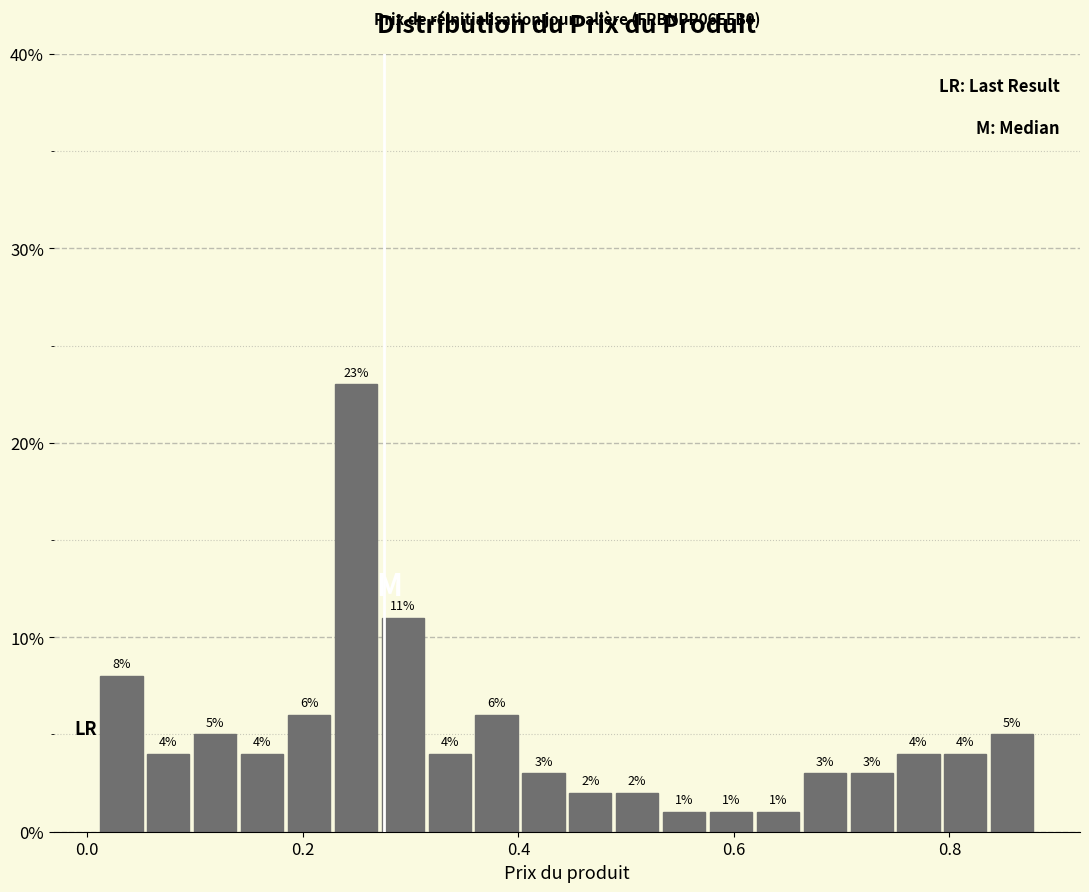

Read against the x-axis, roughly where is the centre of the tallest bar?

0.24